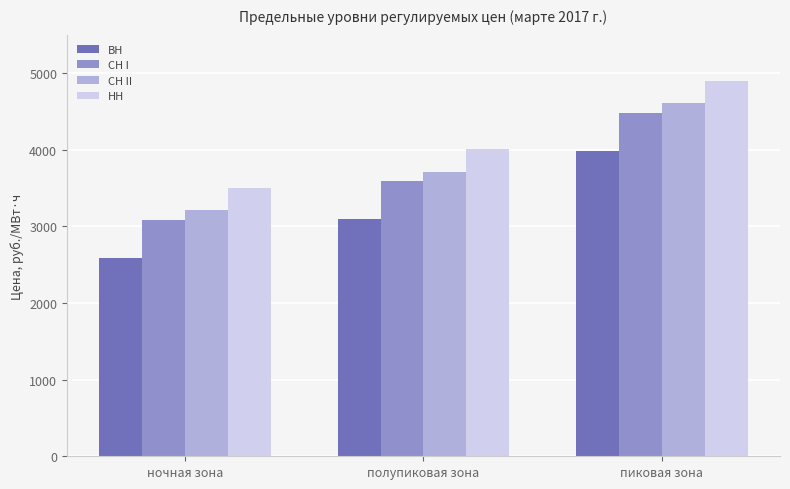

Is it true that НН equals 1332.0 at пиковая зона?

False